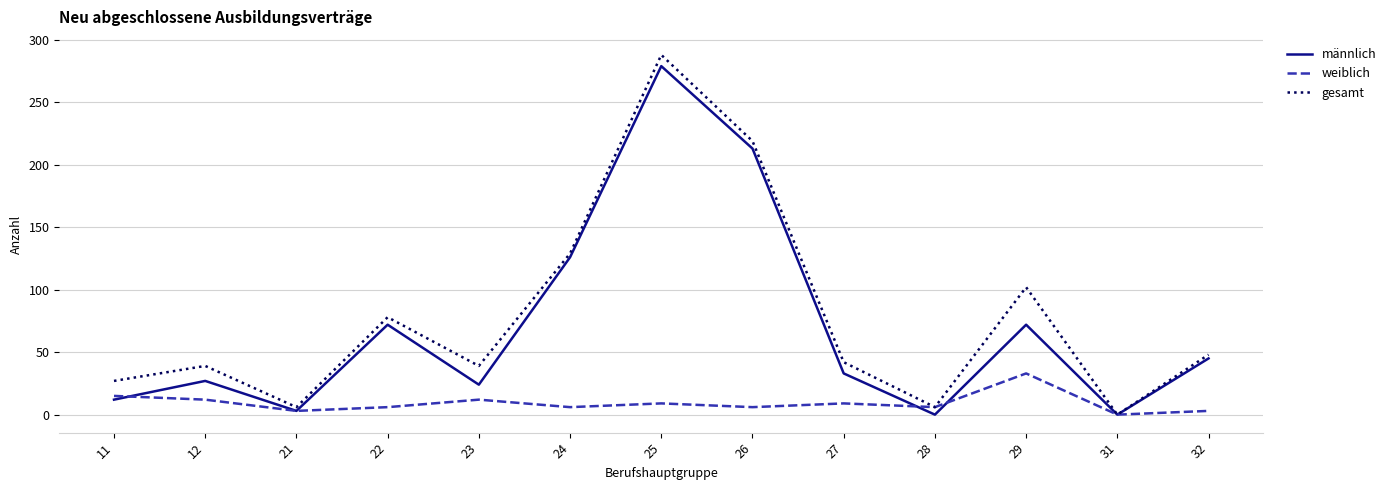

Does the chart have visible grid lines?

Yes